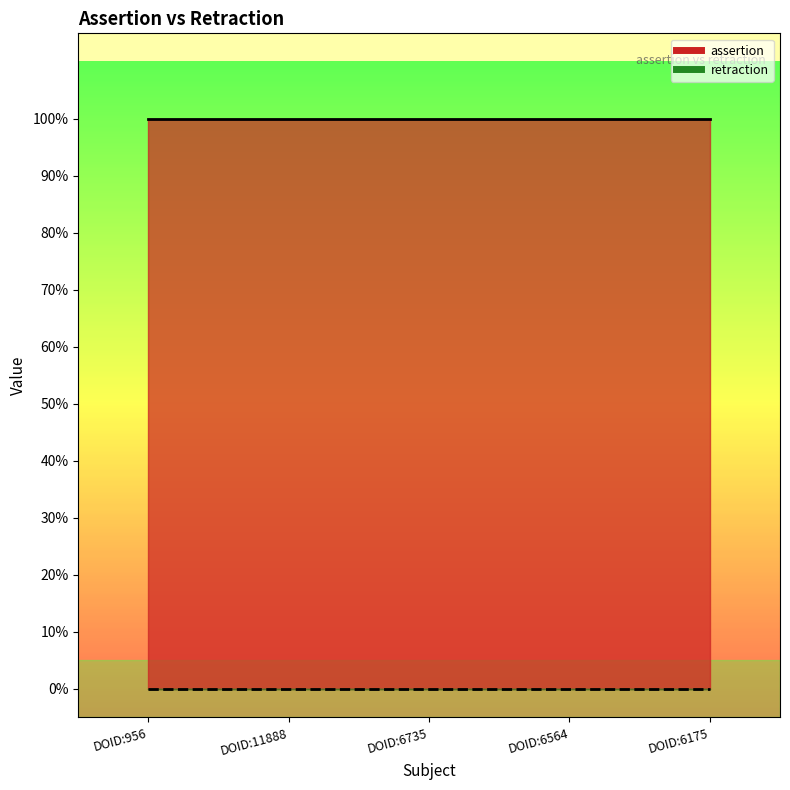

True or false: retraction and assertion intersect in this chart.

False